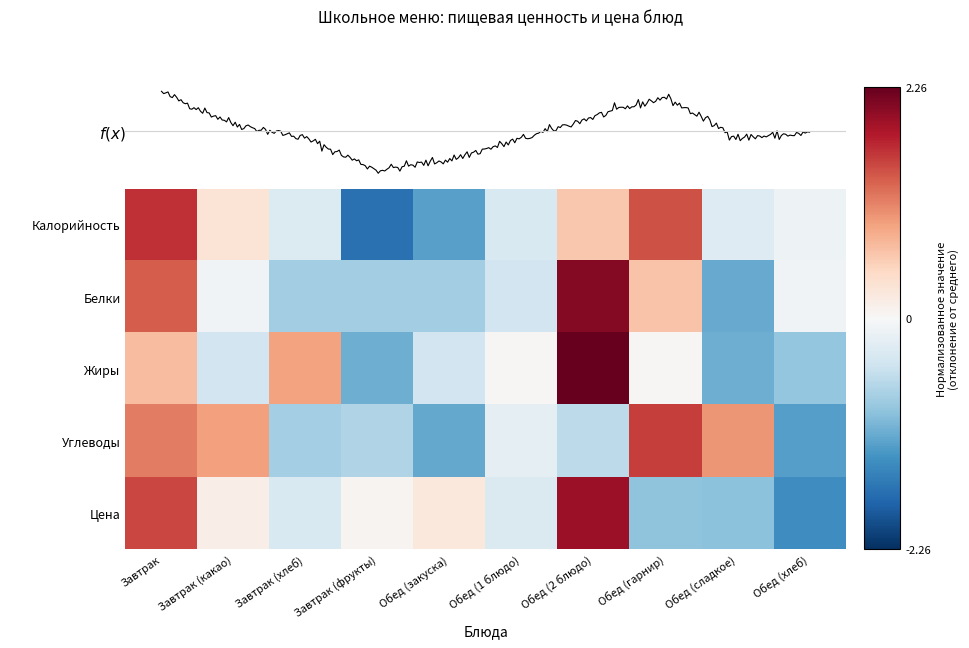

Reading left to right, list all the values displayed in this chart.

Калорийность: Завтрак=1.7	Завтрак (какао)=0.3	Завтрак (хлеб)=-0.3	Завтрак (фрукты)=-1.7	Обед (закуска)=-1.2	Обед (1 блюдо)=-0.4	Обед (2 блюдо)=0.6	Обед (гарнир)=1.4	Обед (сладкое)=-0.3	Обед (хлеб)=-0.1
Белки: Завтрак=1.4	Завтрак (какао)=-0.1	Завтрак (хлеб)=-0.8	Завтрак (фрукты)=-0.8	Обед (закуска)=-0.8	Обед (1 блюдо)=-0.4	Обед (2 блюдо)=2.1	Обед (гарнир)=0.6	Обед (сладкое)=-1.1	Обед (хлеб)=-0.1
Жиры: Завтрак=0.7	Завтрак (какао)=-0.4	Завтрак (хлеб)=0.9	Завтрак (фрукты)=-1.1	Обед (закуска)=-0.4	Обед (1 блюдо)=0.0	Обед (2 блюдо)=2.3	Обед (гарнир)=0.0	Обед (сладкое)=-1.1	Обед (хлеб)=-0.9
Углеводы: Завтрак=1.2	Завтрак (какао)=0.9	Завтрак (хлеб)=-0.8	Завтрак (фрукты)=-0.7	Обед (закуска)=-1.2	Обед (1 блюдо)=-0.2	Обед (2 блюдо)=-0.6	Обед (гарнир)=1.6	Обед (сладкое)=1.0	Обед (хлеб)=-1.2
Цена: Завтрак=1.5	Завтрак (какао)=0.2	Завтрак (хлеб)=-0.3	Завтрак (фрукты)=0.1	Обед (закуска)=0.2	Обед (1 блюдо)=-0.3	Обед (2 блюдо)=1.9	Обед (гарнир)=-0.9	Обед (сладкое)=-0.9	Обед (хлеб)=-1.4